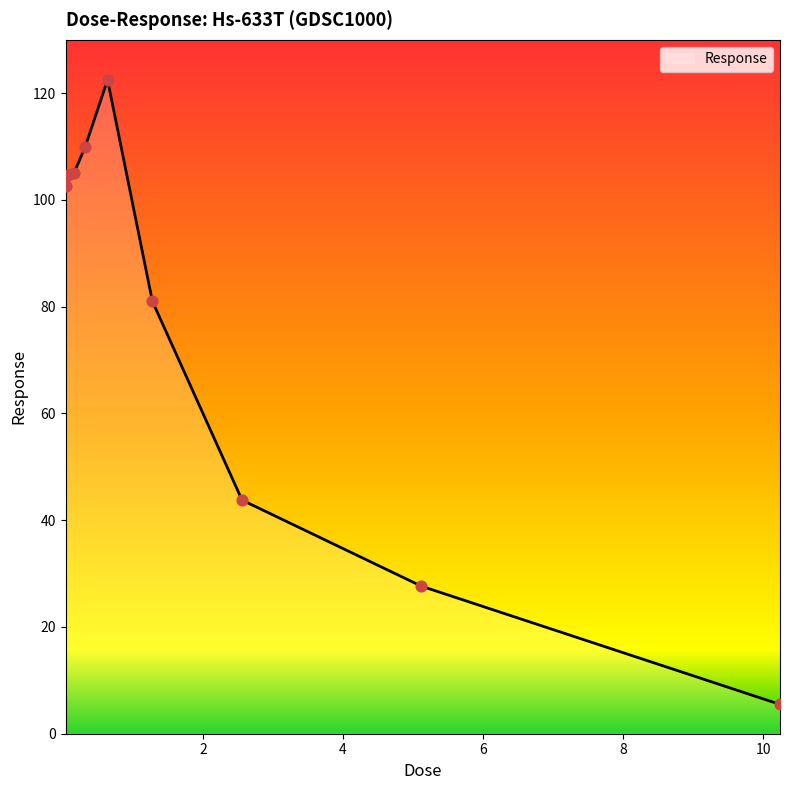

What is the difference between the maximum and minimum values?

117.0